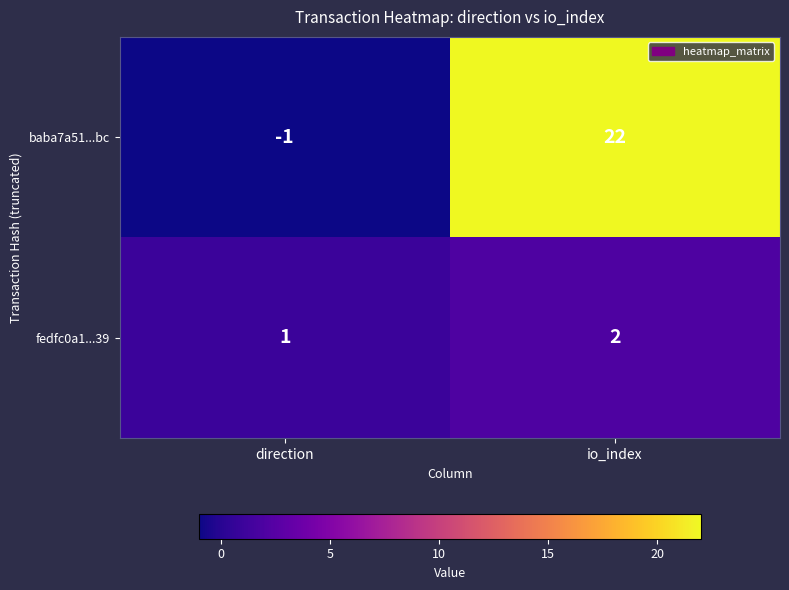

What is the sum of the baba7a51...bc values at direction and io_index?

21